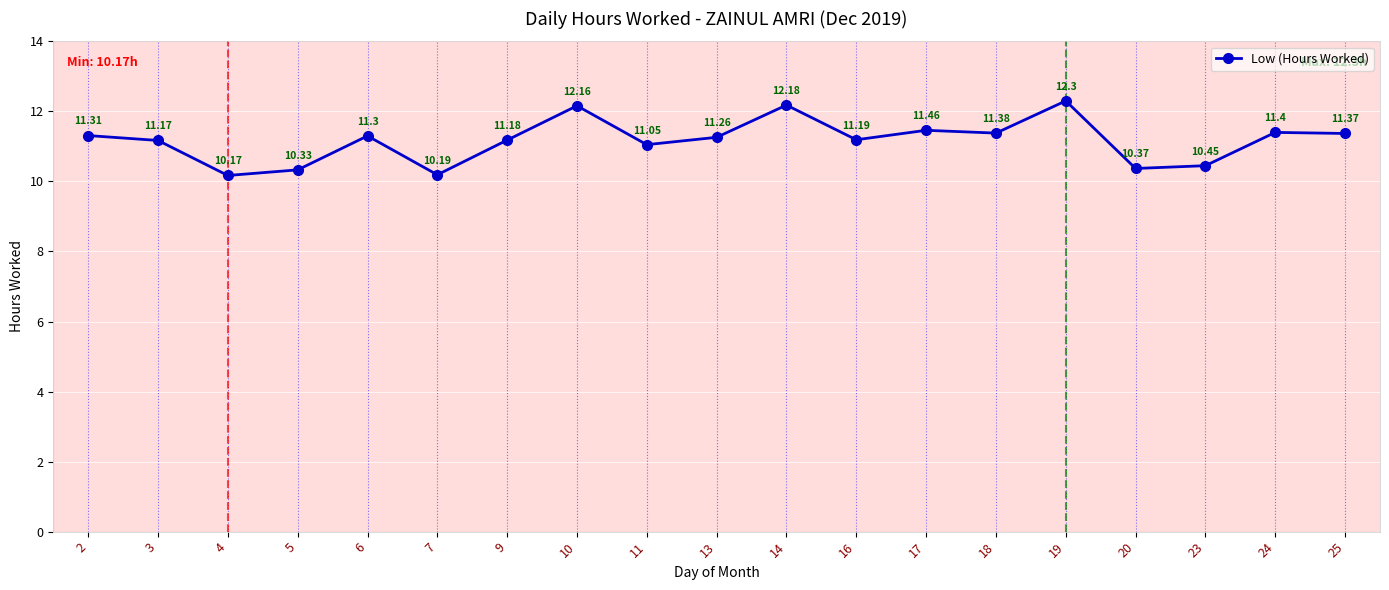

What is the value of the 11th point from the left?

12.2